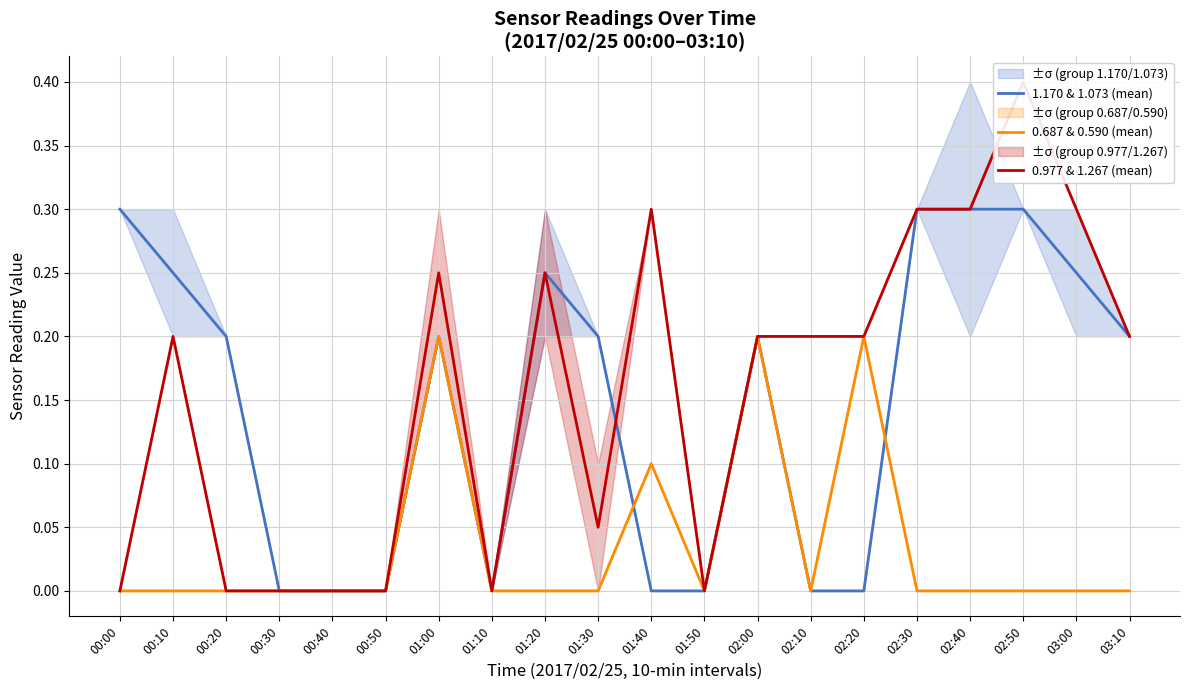

How many series are shown in this chart?

3